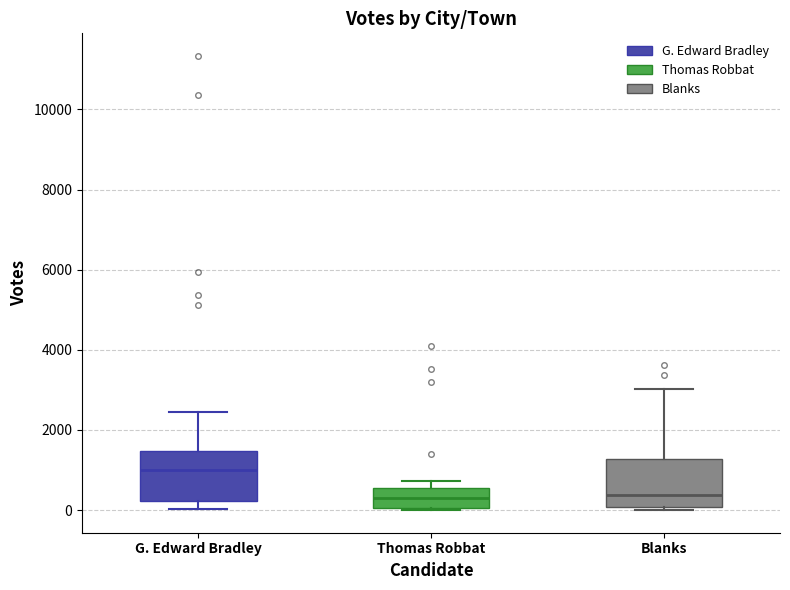

Where is the upper edge of the box for Thomas Robbat on the y-axis? The values are not printed on the chart, so give them approximately, as read against the axis.

600